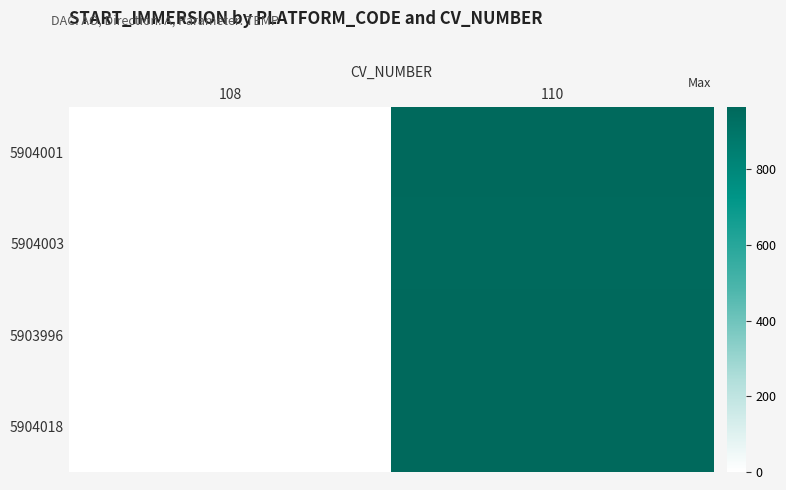

Reading left to right, what are all the values shown in this chart?

5904001: 108=0.0	110=961.8
5904003: 108=0.0	110=956.3
5903996: 108=0.1	110=966.1
5904018: 108=-0.1	110=966.1